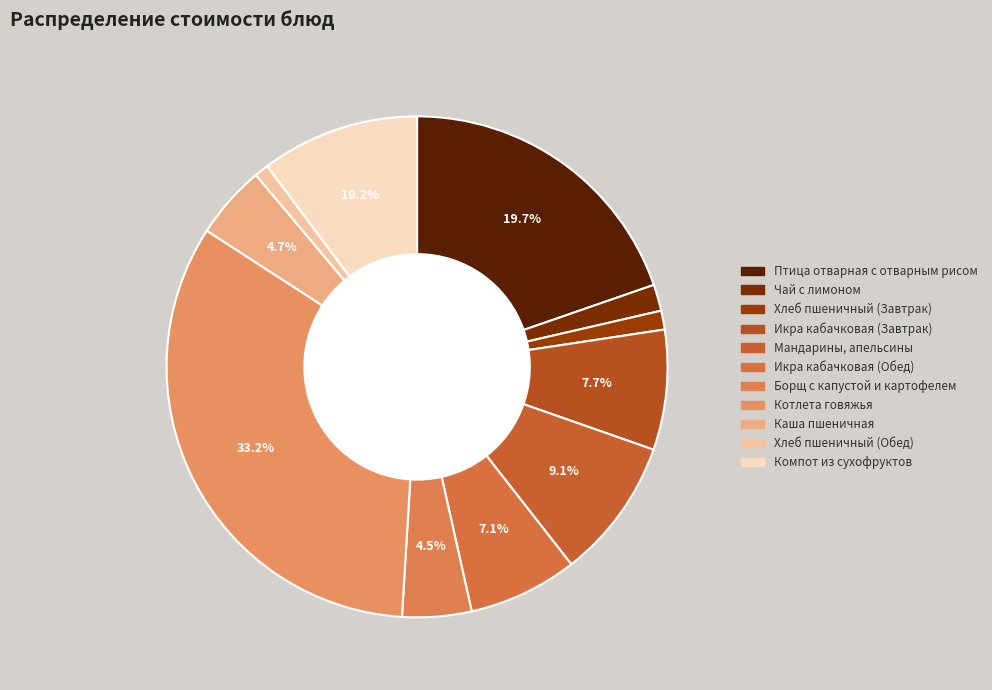

Rank the categories by value from highest to lowest.

Котлета говяжья, Птица отварная с отварным рисом, Компот из сухофруктов, Мандарины, апельсины, Икра кабачковая (Завтрак), Икра кабачковая (Обед), Каша пшеничная, Борщ с капустой и картофелем, Чай с лимоном, Хлеб пшеничный (Завтрак), Хлеб пшеничный (Обед)